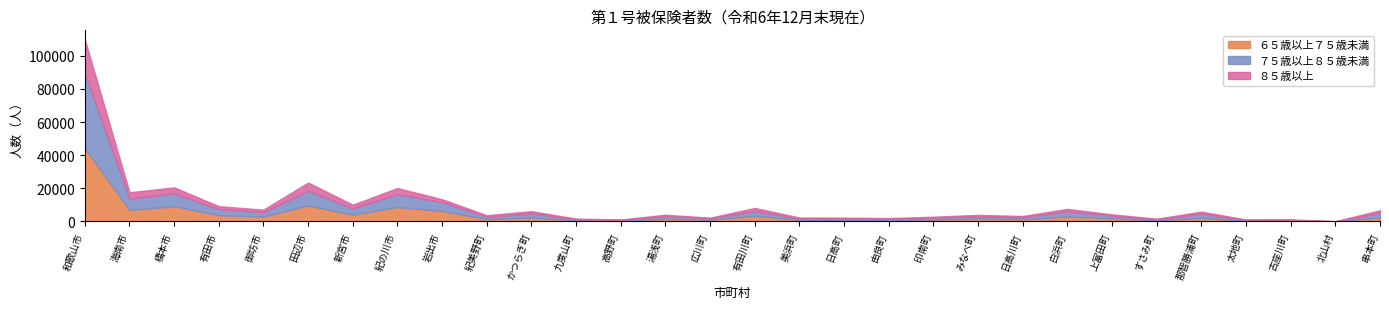

At which label does ６５歳以上７５歳未満 reach its peak?

和歌山市